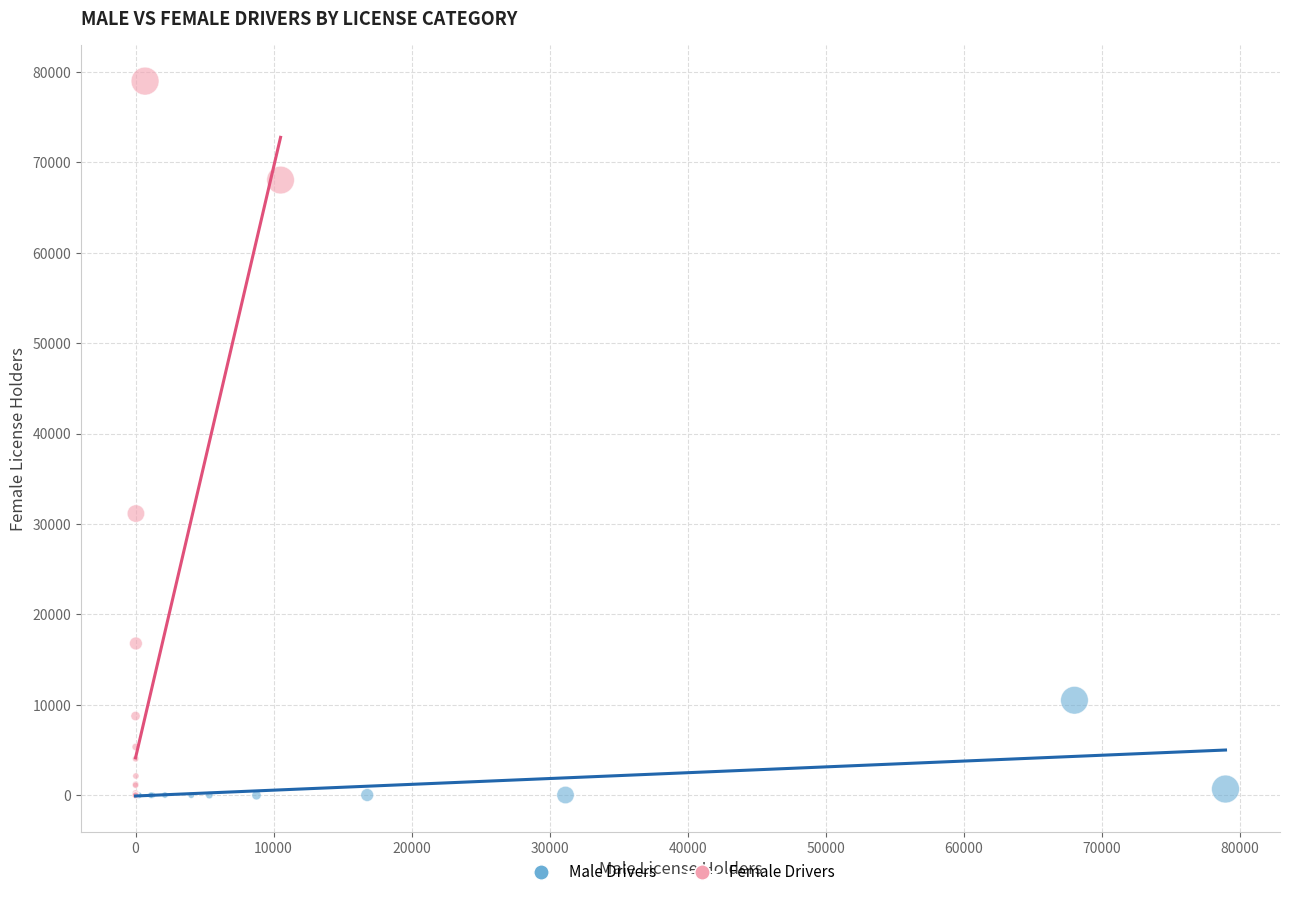

Which series contains the highest Y value?

Female Drivers